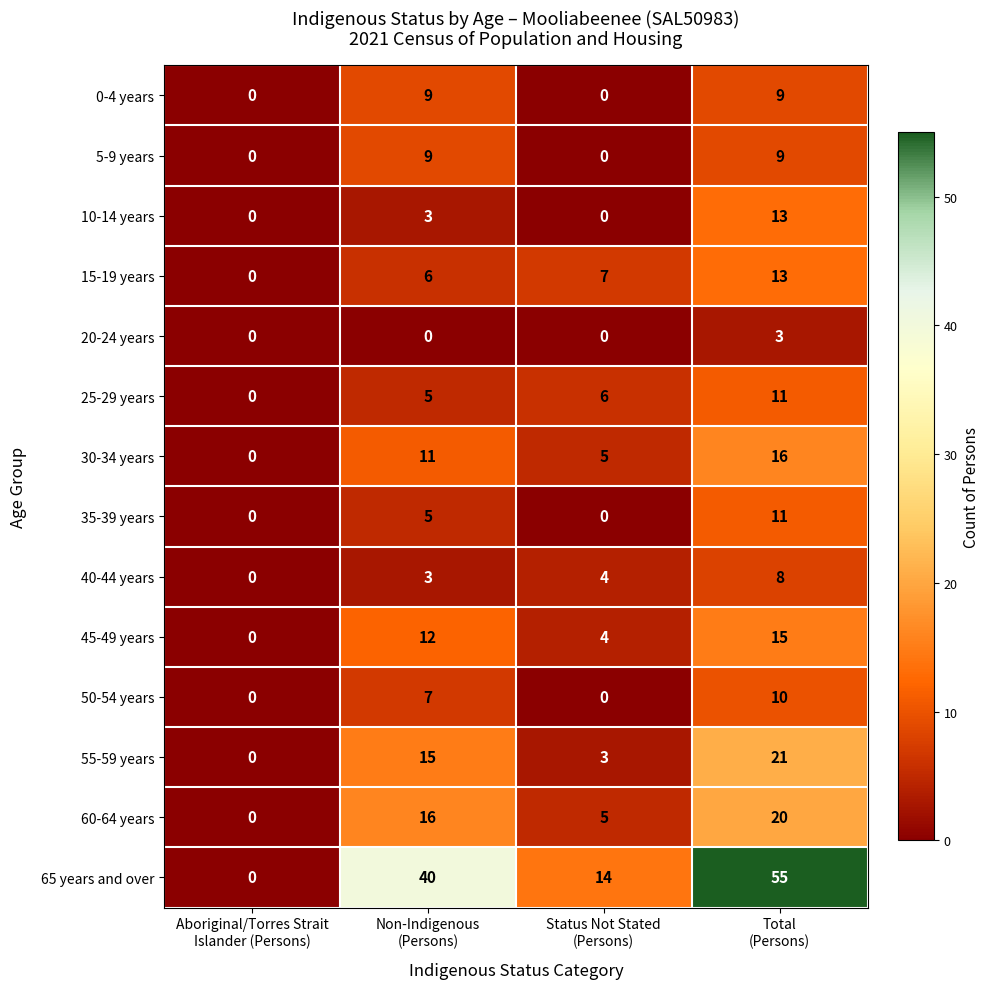

What is the sum of all 15-19 years values?

26